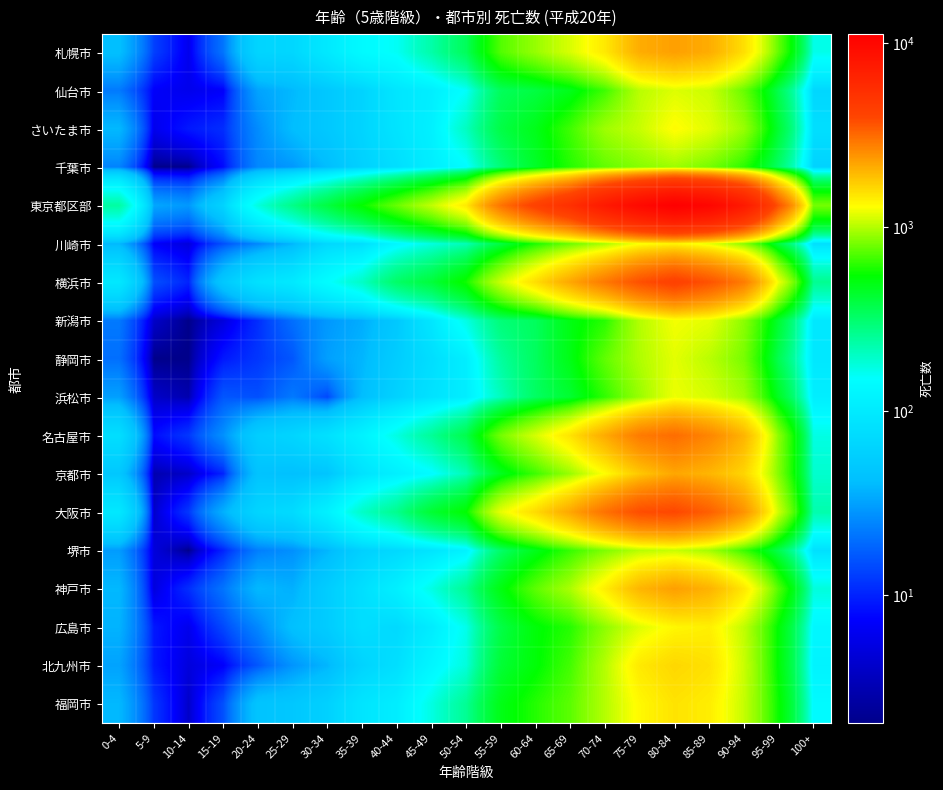

Which label corresponds to the smallest value in the chart?

5-9